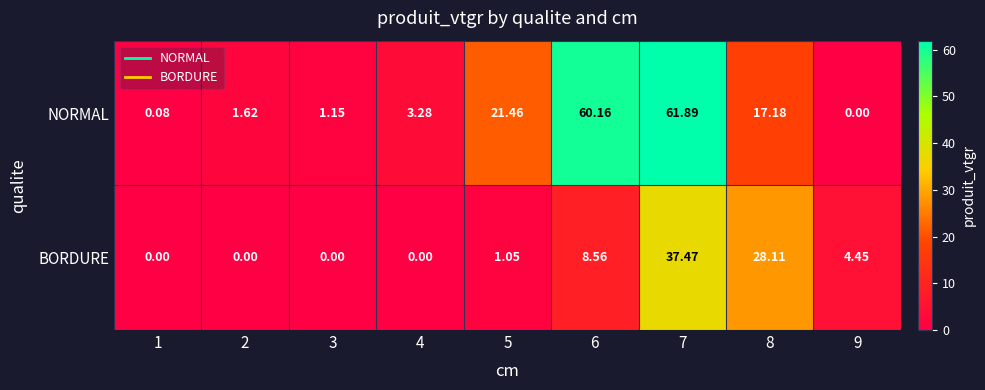

Rank the series at 6 from lowest to highest value.

BORDURE, NORMAL